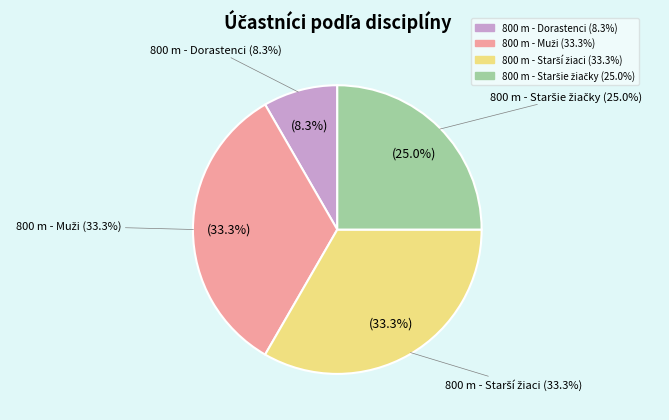

What is the smallest slice in the pie chart?

800 m - Dorastenci